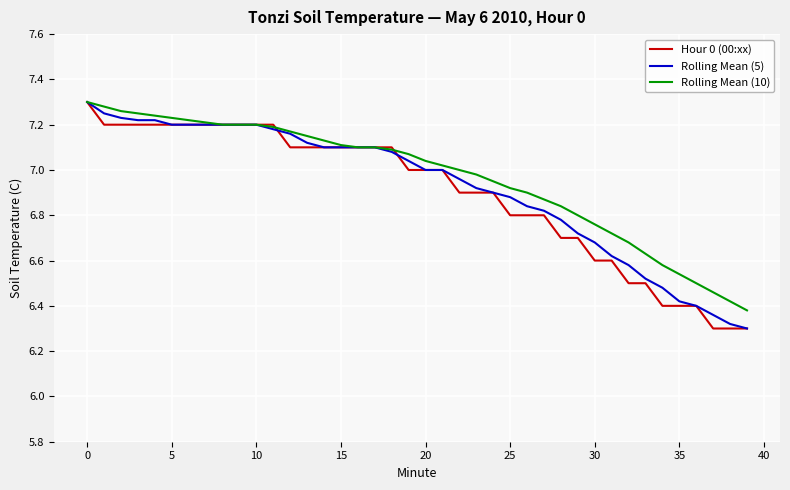

At which label does Rolling Mean (5) first exceed 7?

0